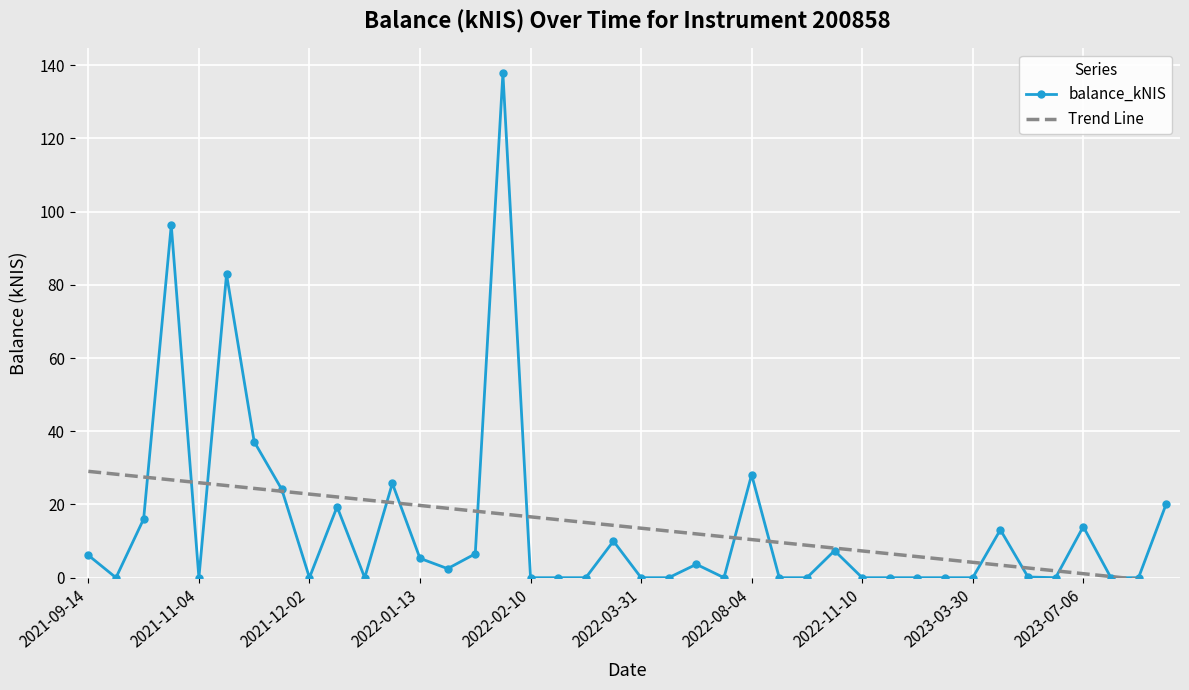

List the series in order of their peak value, highest first.

balance_kNIS, Trend Line